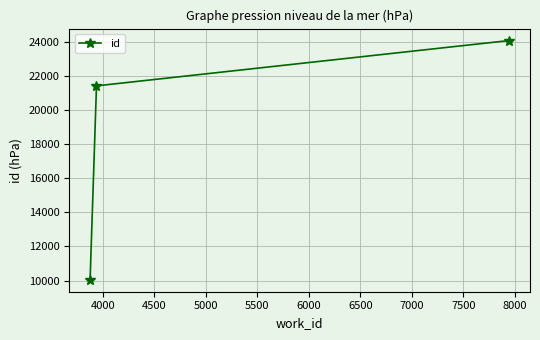

What is the greatest value displayed?

24087